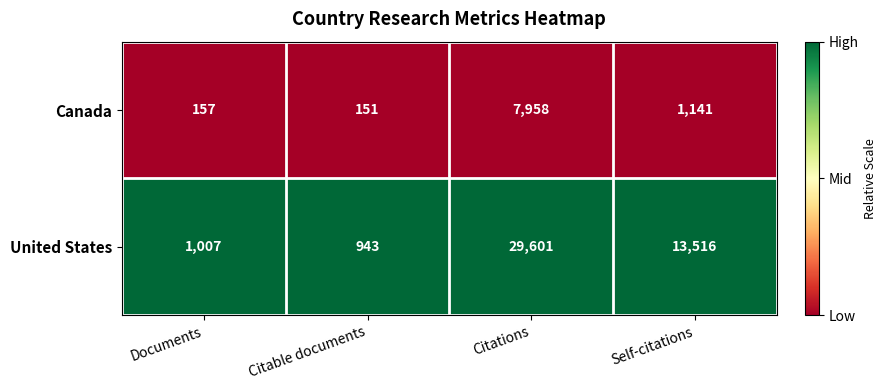

Reading right to left, what are all the values shown in this chart?

Canada: 1141	7958	151	157
United States: 13516	29601	943	1007